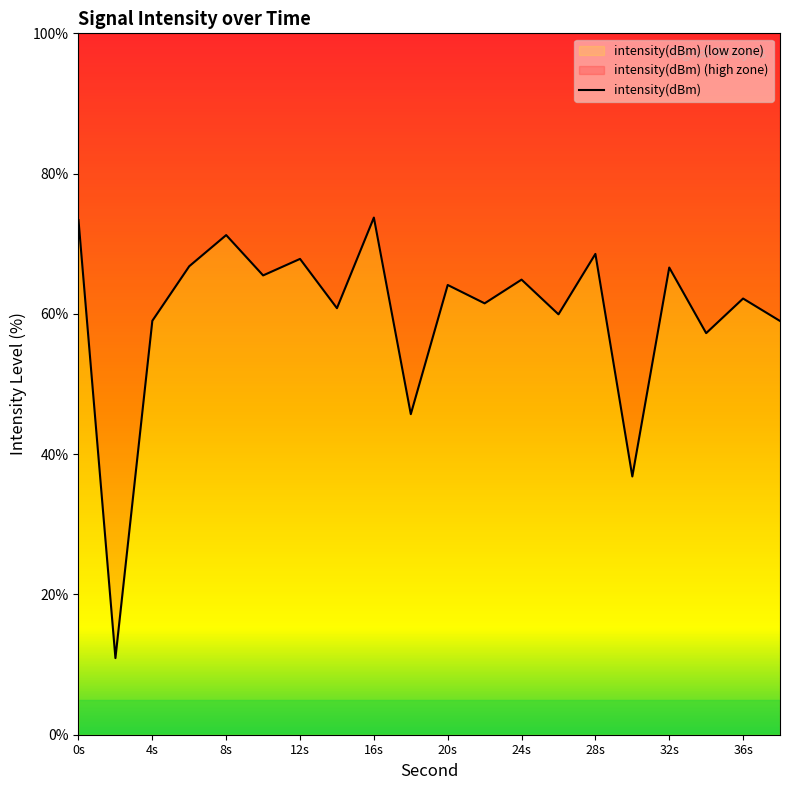

List the labels in order of value, largest first.

16, 0, 8, 28, 12, 6, 32, 10, 24, 20, 36, 22, 14, 26, 4, 38, 34, 18, 30, 2